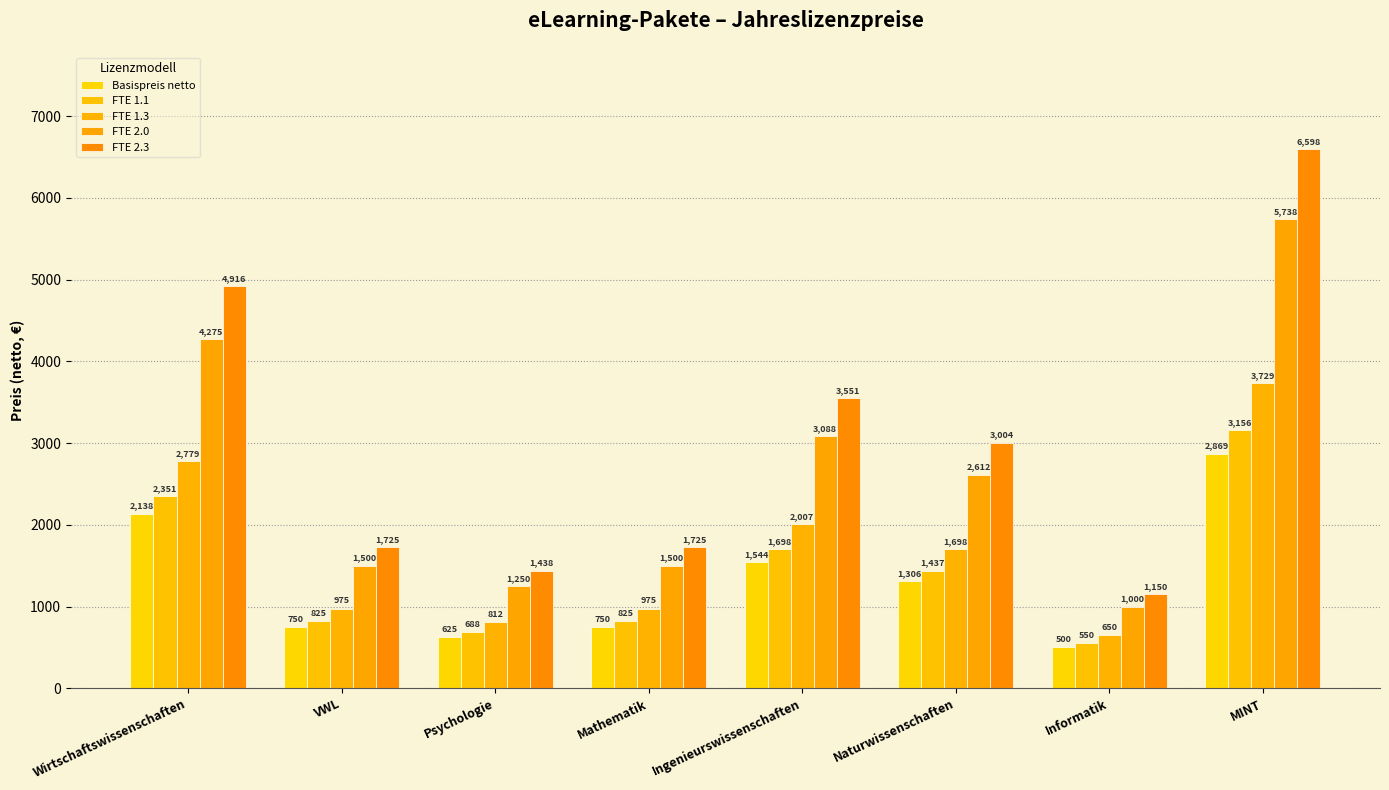

At Naturwissenschaften, list the series in order from largest to smallest.

FTE 2.3, FTE 2.0, FTE 1.3, FTE 1.1, Basispreis netto